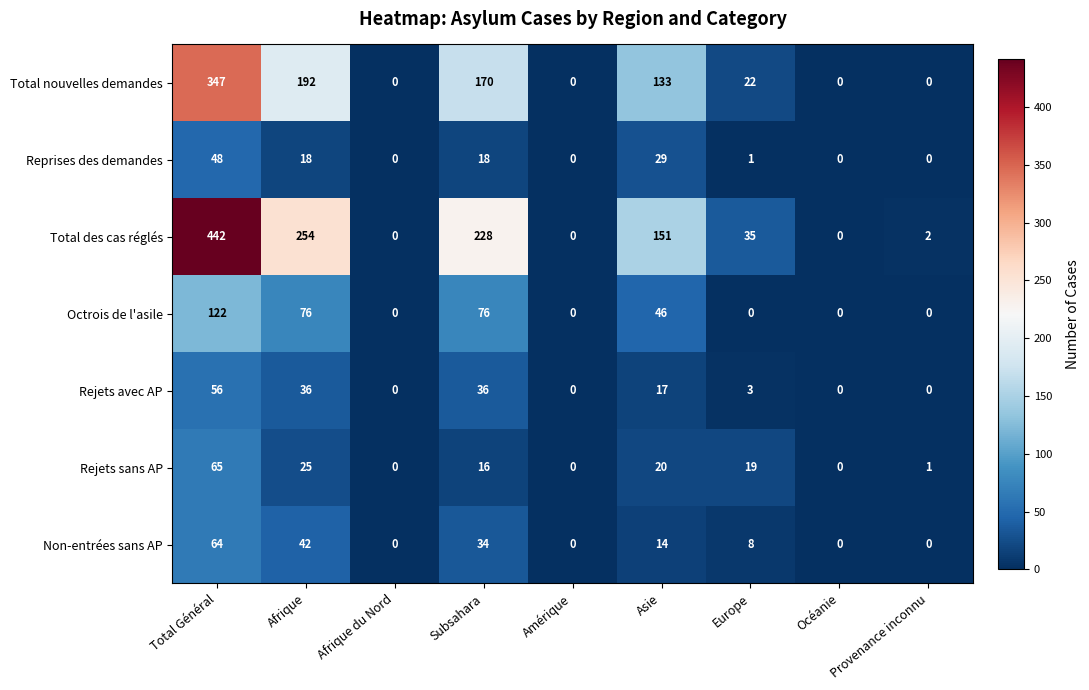

At Subsahara, list the series in order from smallest to largest.

Rejets sans AP, Reprises des demandes, Non-entrées sans AP, Rejets avec AP, Octrois de l'asile, Total nouvelles demandes, Total des cas réglés